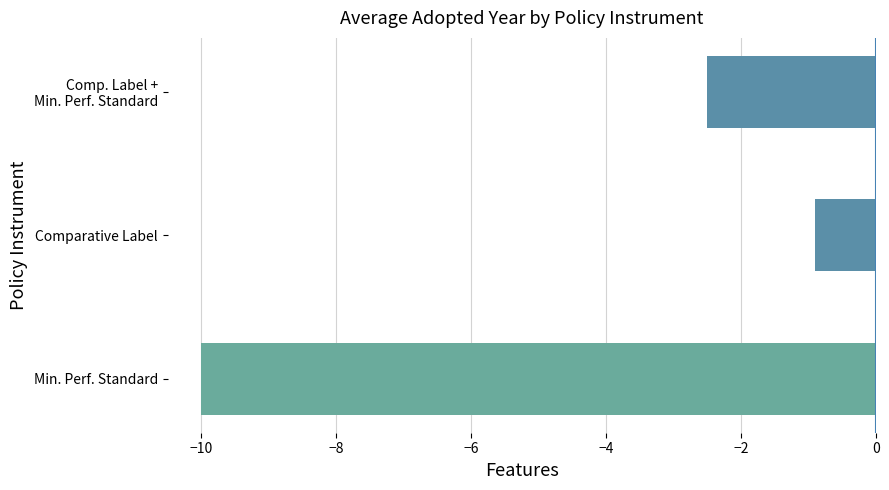

The value at Min. Perf. Standard is -10.0. True or false?

True